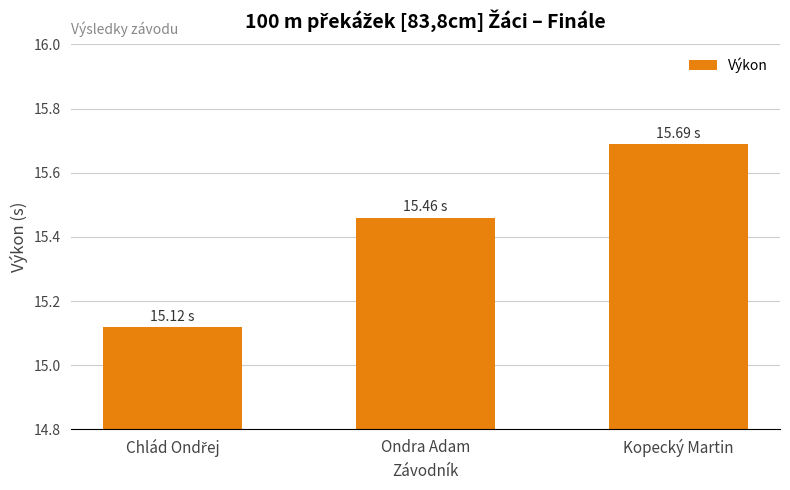

Which category has the highest value across all series?

Kopecký Martin